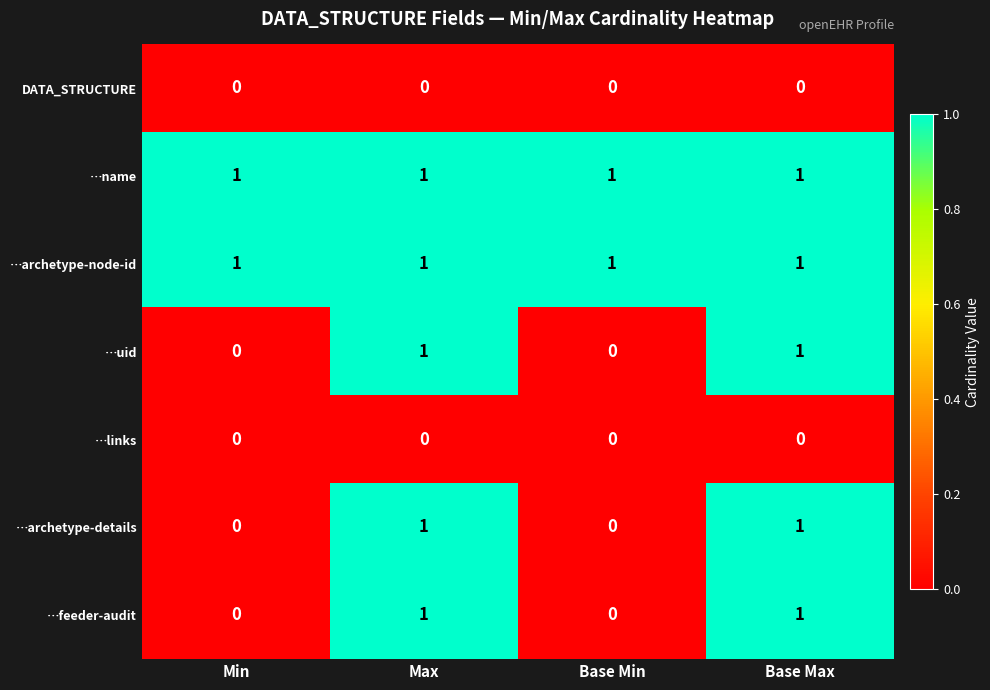

What is the sum of all …name values?

4